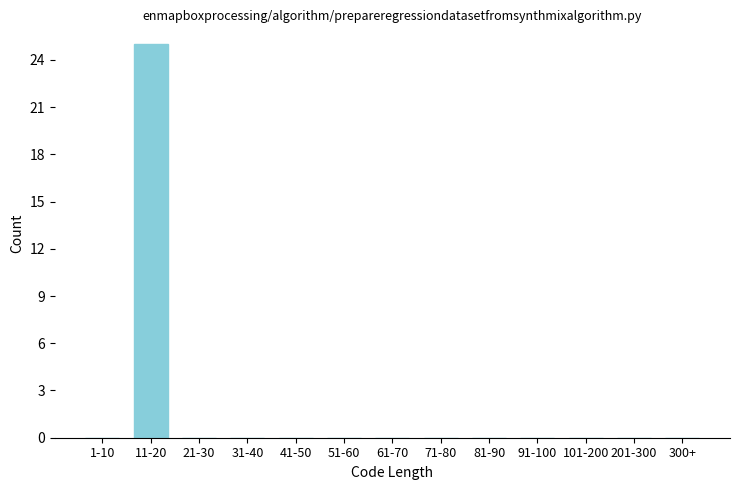

Reading left to right, transcribe all the data shown in this chart.

1-10=0	11-20=25	21-30=0	31-40=0	41-50=0	51-60=0	61-70=0	71-80=0	81-90=0	91-100=0	101-200=0	201-300=0	300+=0